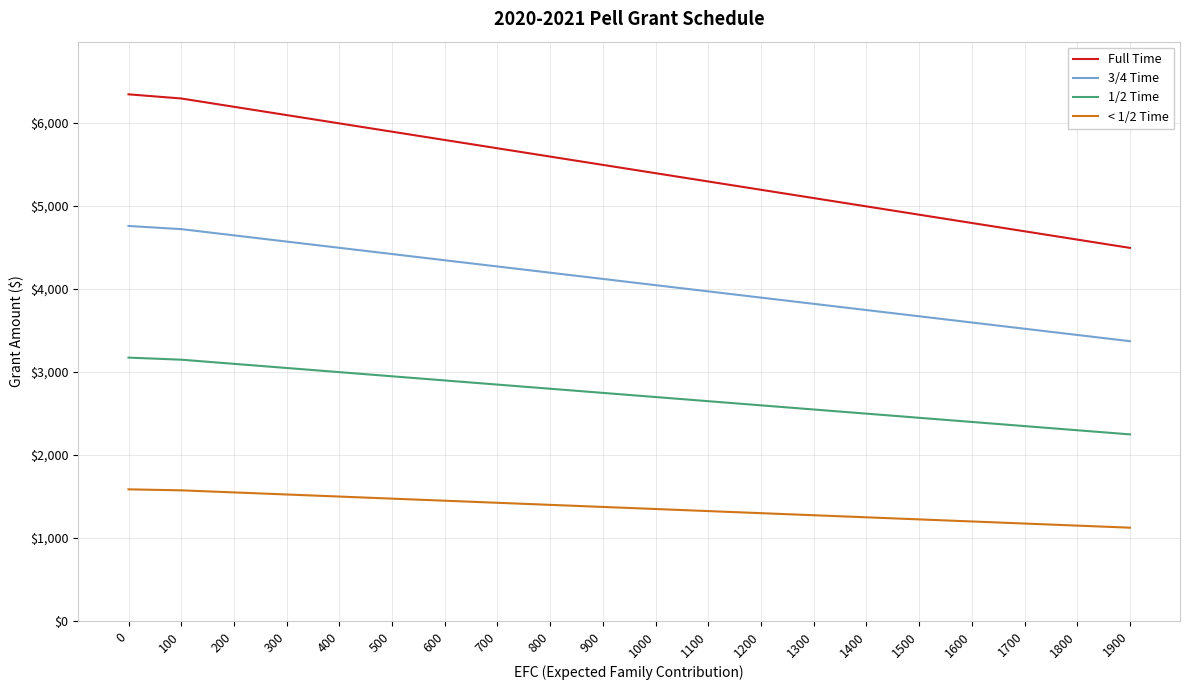

Is the value of 3/4 Time at 200 greater than the value of Full Time at 500?

No